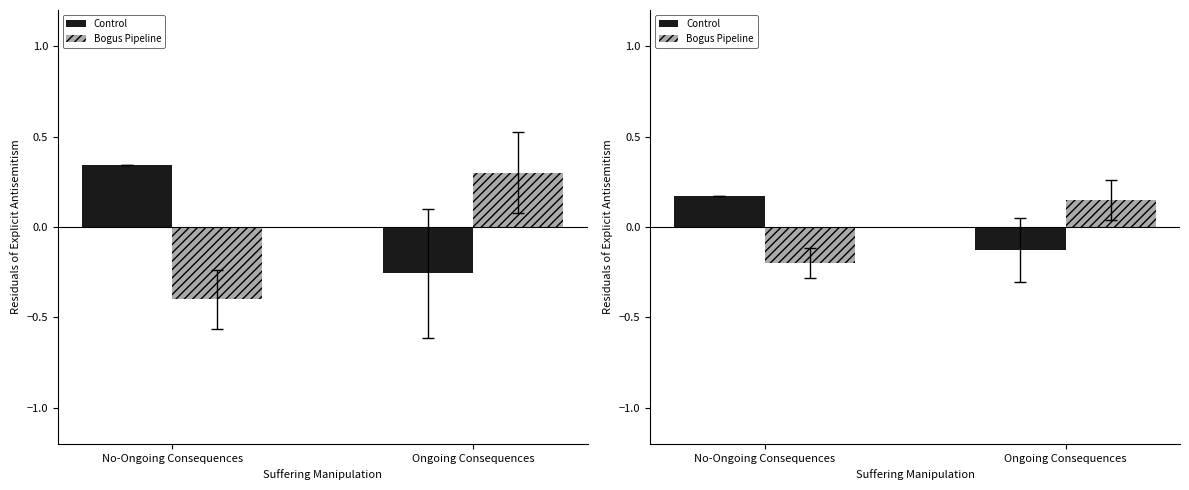

What are all the series names shown in the legend?

Control, Bogus Pipeline